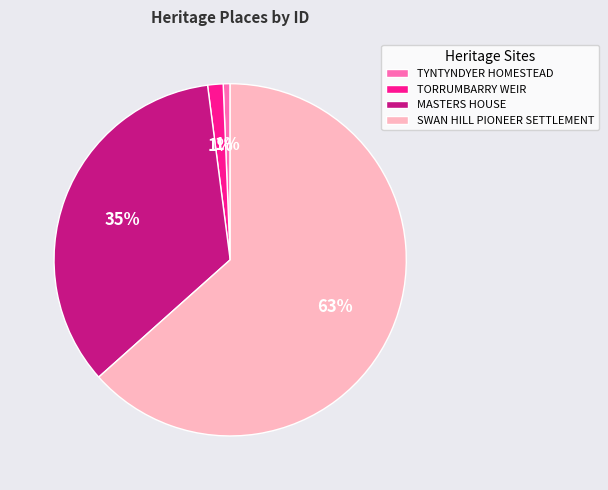

Is the sum of MASTERS HOUSE and TORRUMBARRY WEIR greater than half?

No